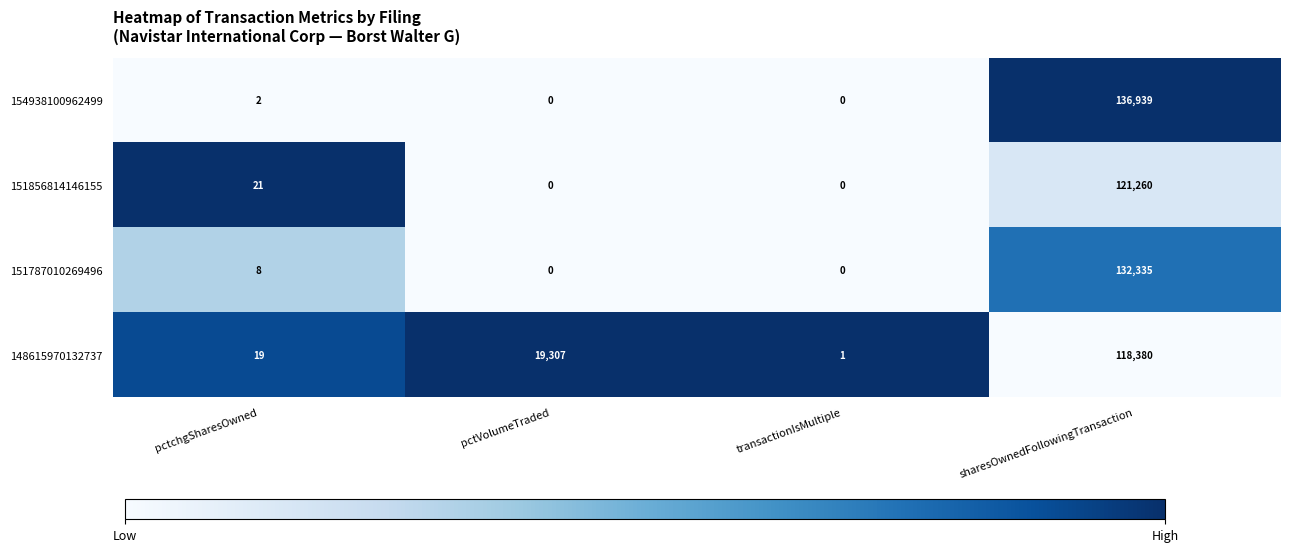

Rank the series by their maximum value, from highest to lowest.

154938100962499, 151787010269496, 151856814146155, 148615970132737